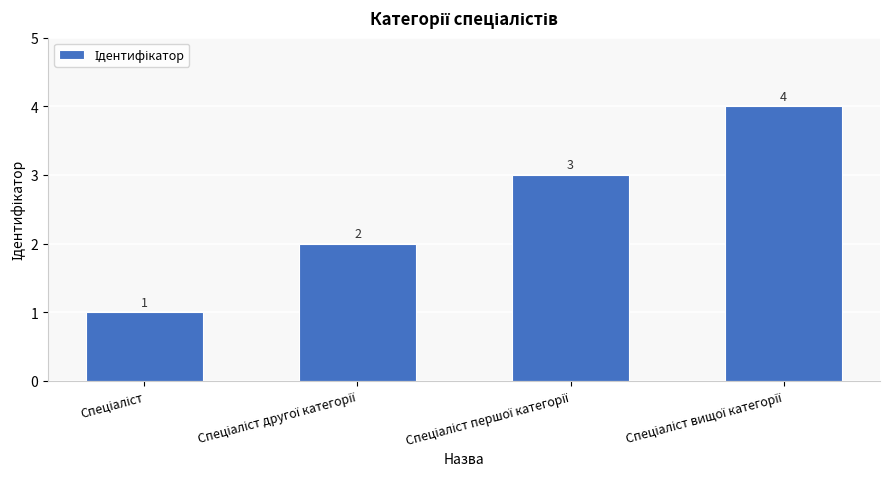

What is the sum of all values?

10